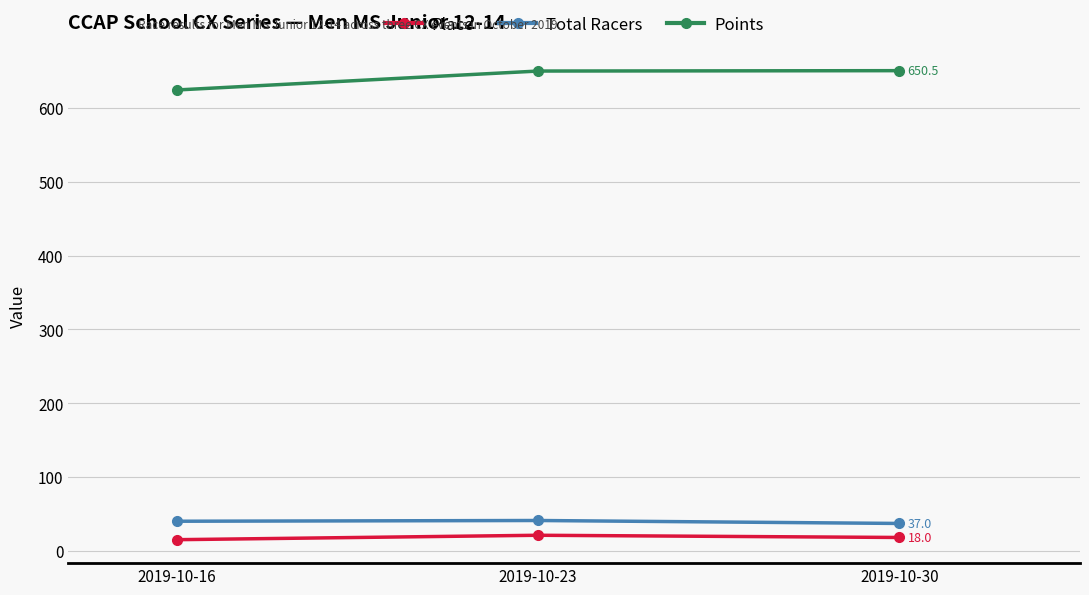

What is the smallest value displayed?

15.0